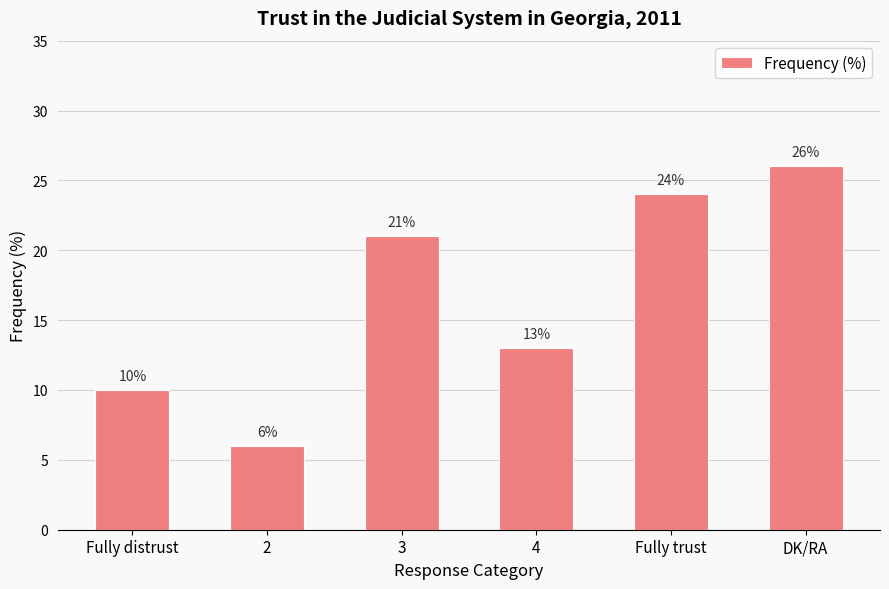

What is the change in value from 4 to DK/RA?

+13